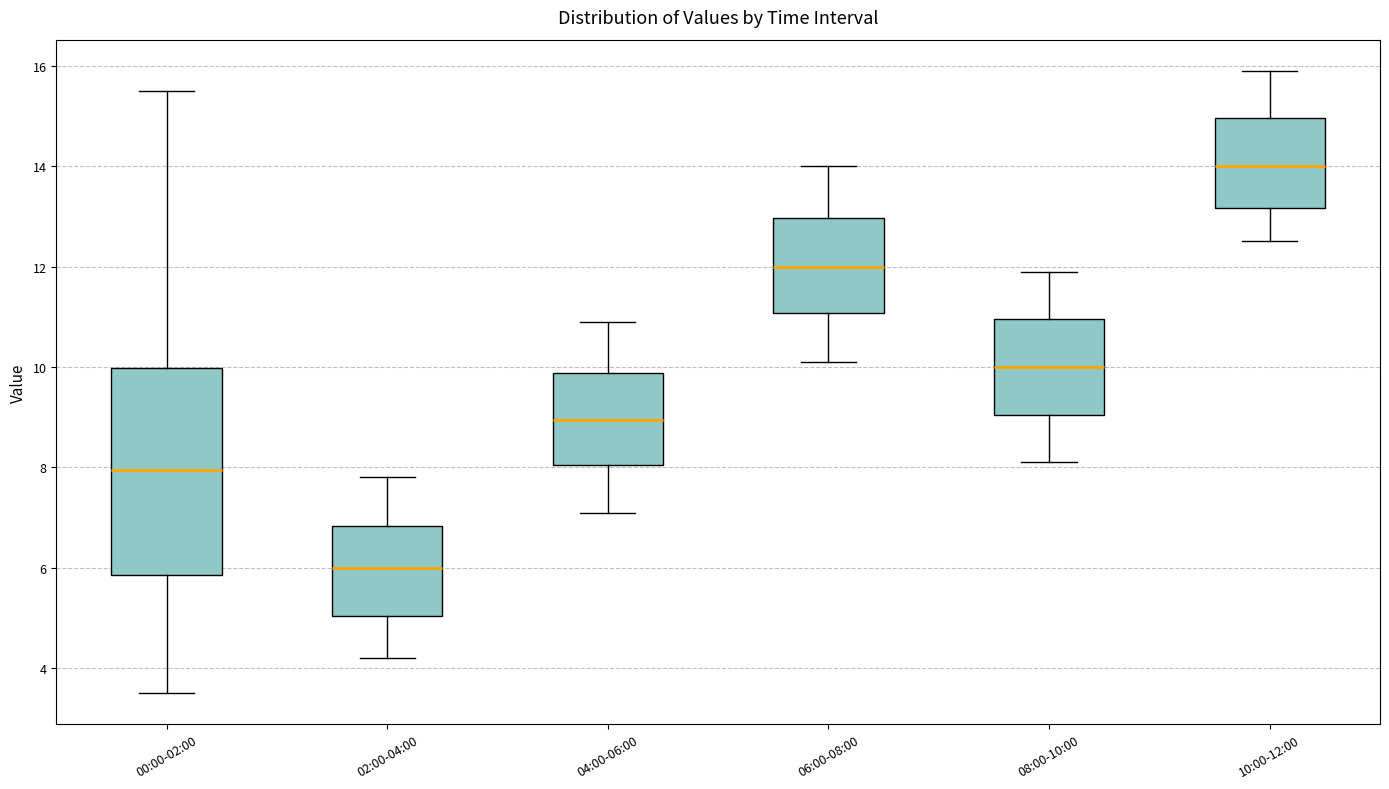

Which box's median line is the highest?

10:00-12:00